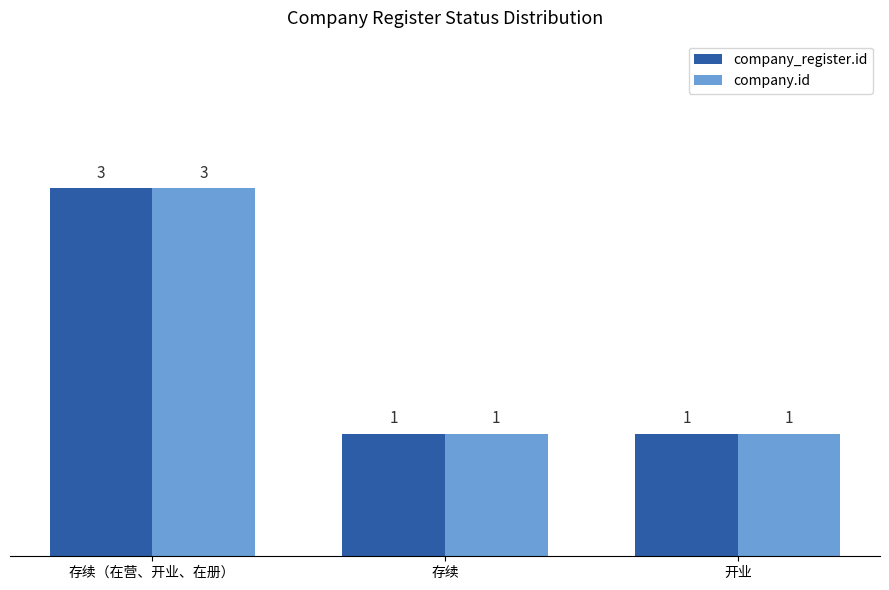

Count the company_register.id values in the range 1 to 3.

3